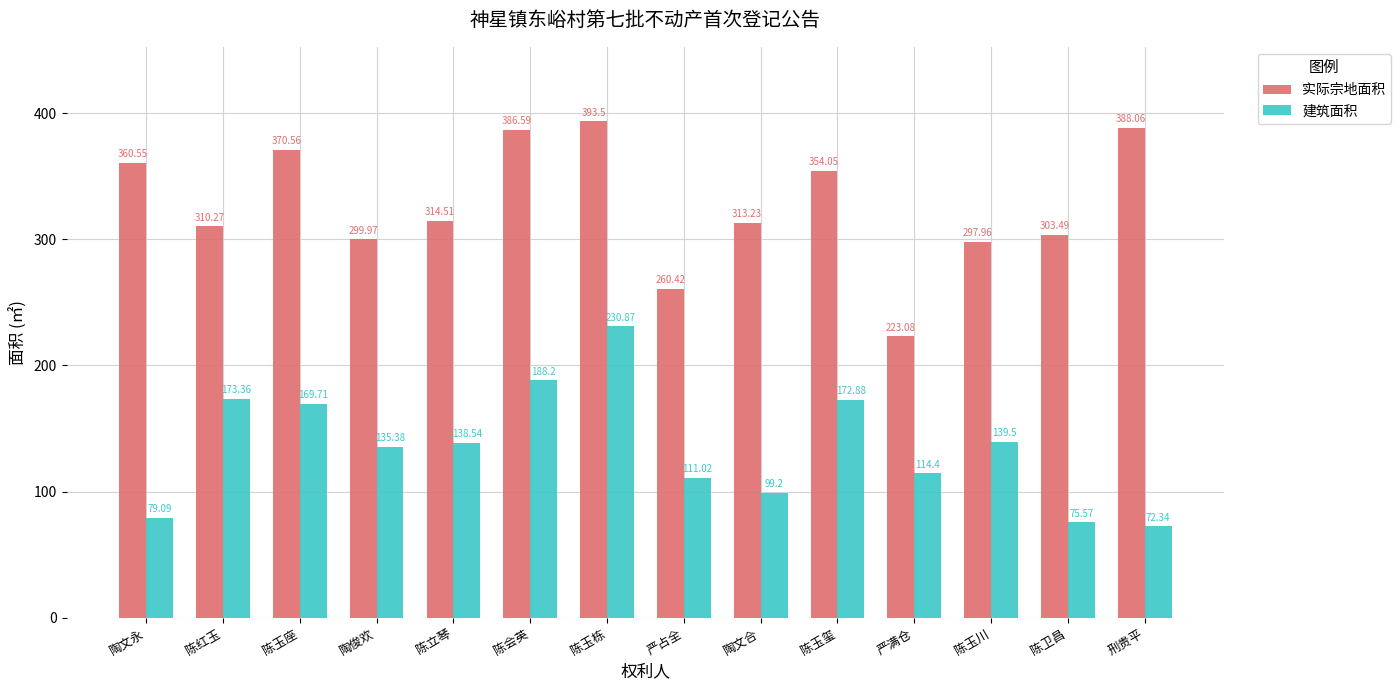

Is the value of 建筑面积 at 陶文永 greater than the value of 实际宗地面积 at 陈红玉?

No